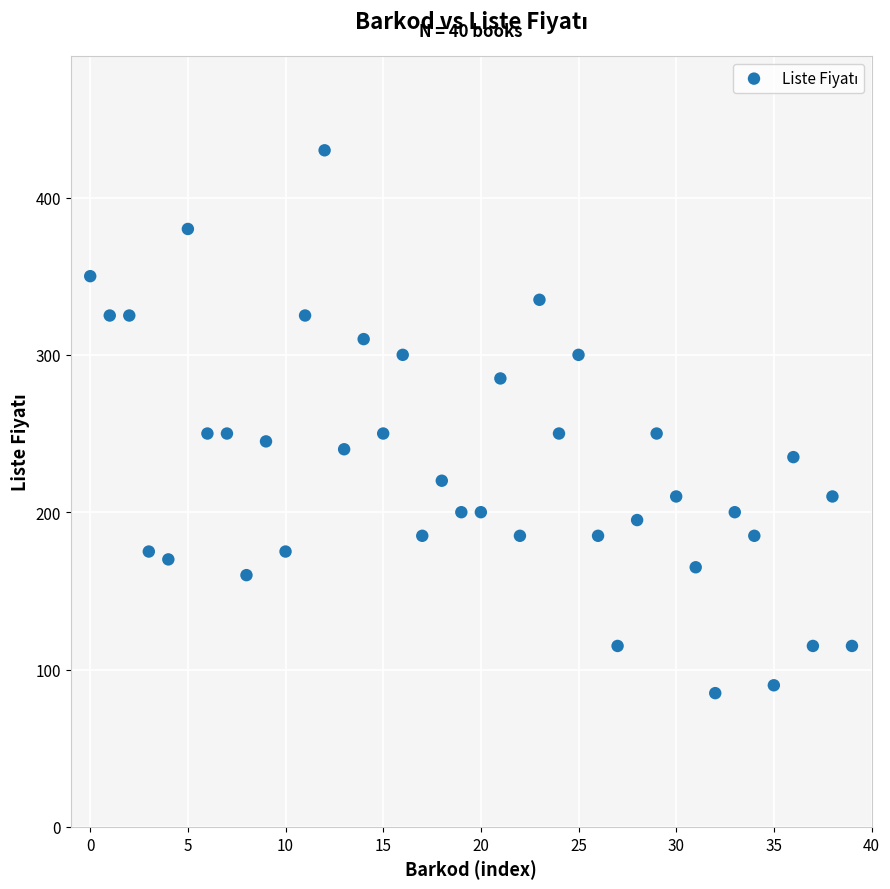

What is the range of Y values (max minus min)?

345